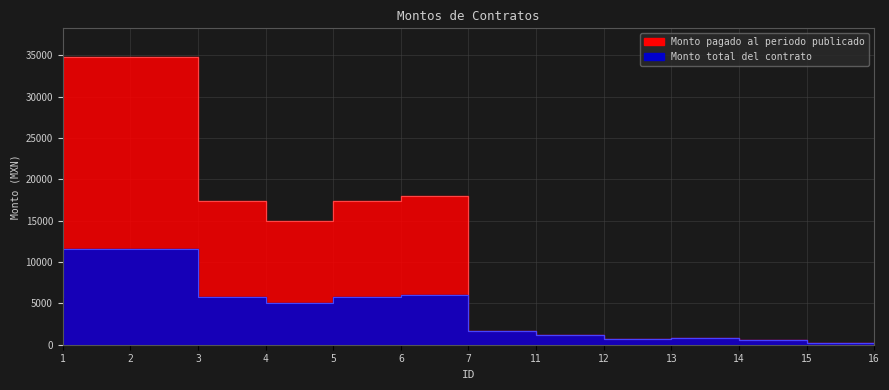

What is the average value of the Monto total del contrato series?

4353.0